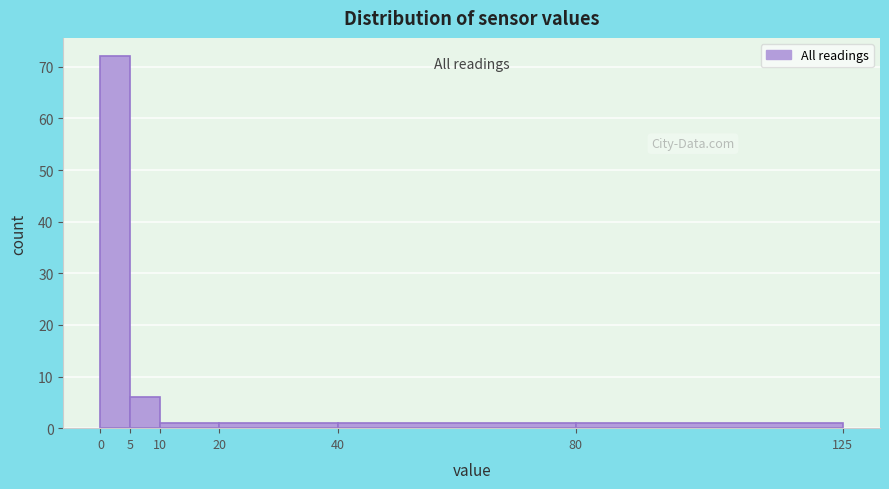

Reading left to right, list every bar in this chart as the range it spans on the x-axis followed by its height. The values are not printed on the chart, so give them approximately, as read against the axis.

0 to 5: 72
5 to 10: 6
10 to 20: 1
20 to 40: 1
40 to 80: 1
80 to 125: 1